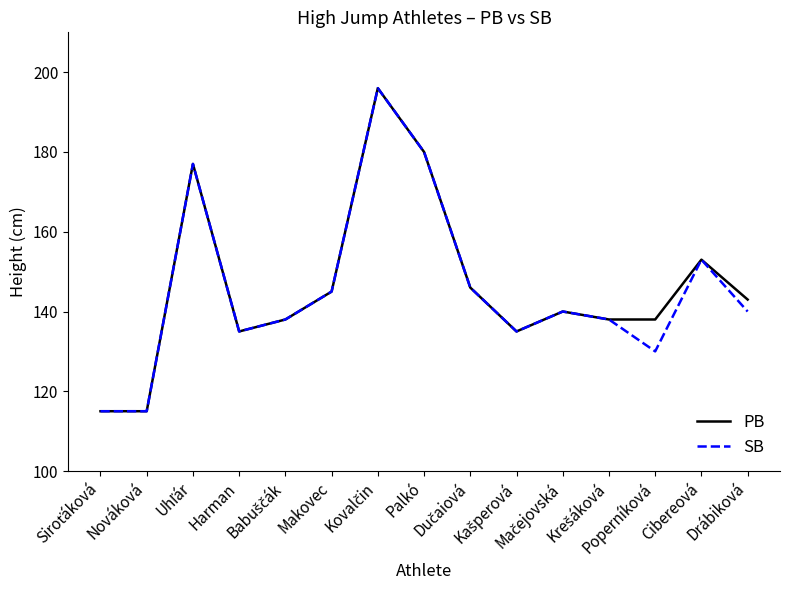

What is the smallest value displayed?

115